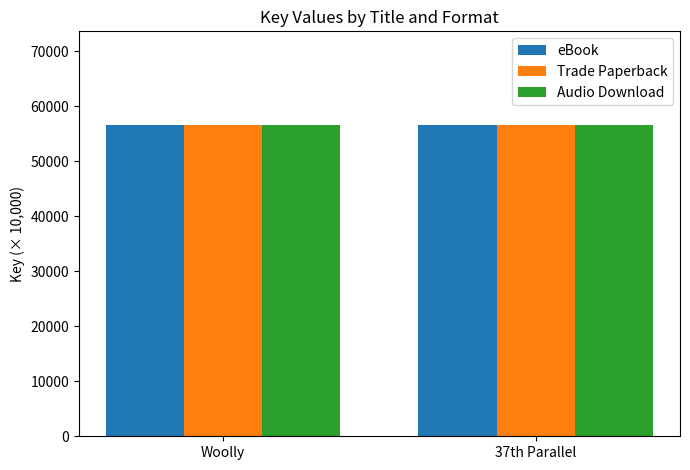

Read the eBook value at Woolly.

56659.3